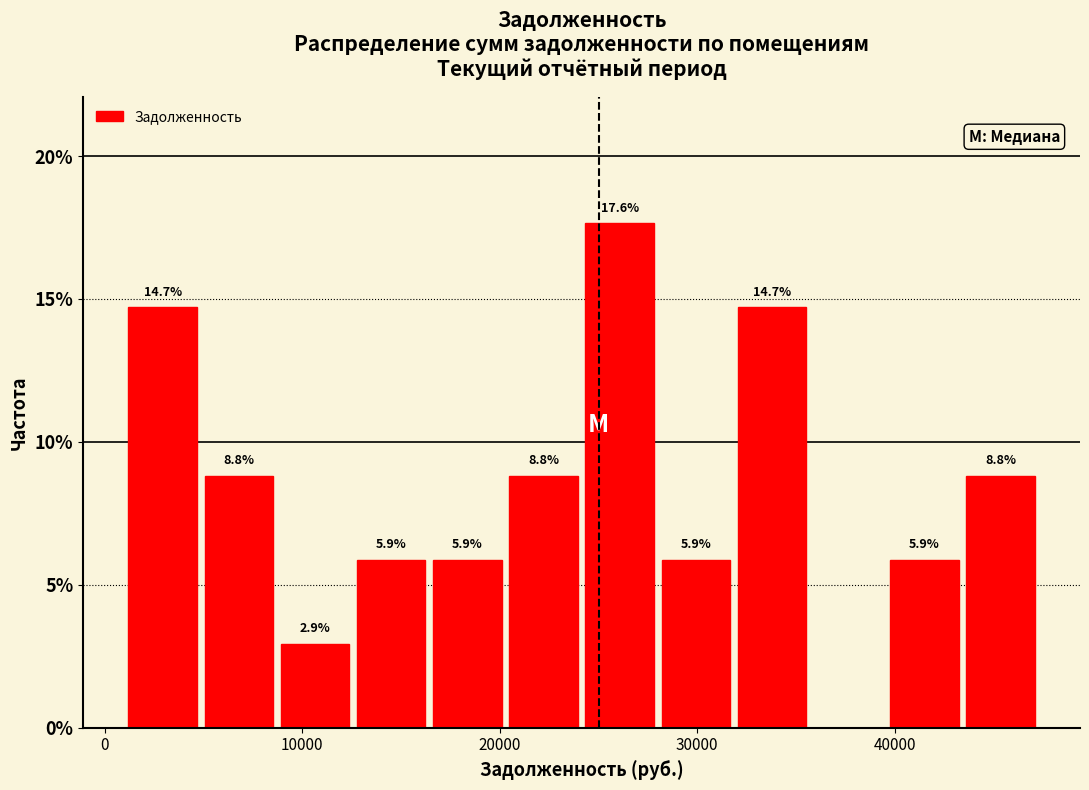

Around what value on the x-axis is the tallest bar? Give the approximate position of its centre, as read against the axis.

26000